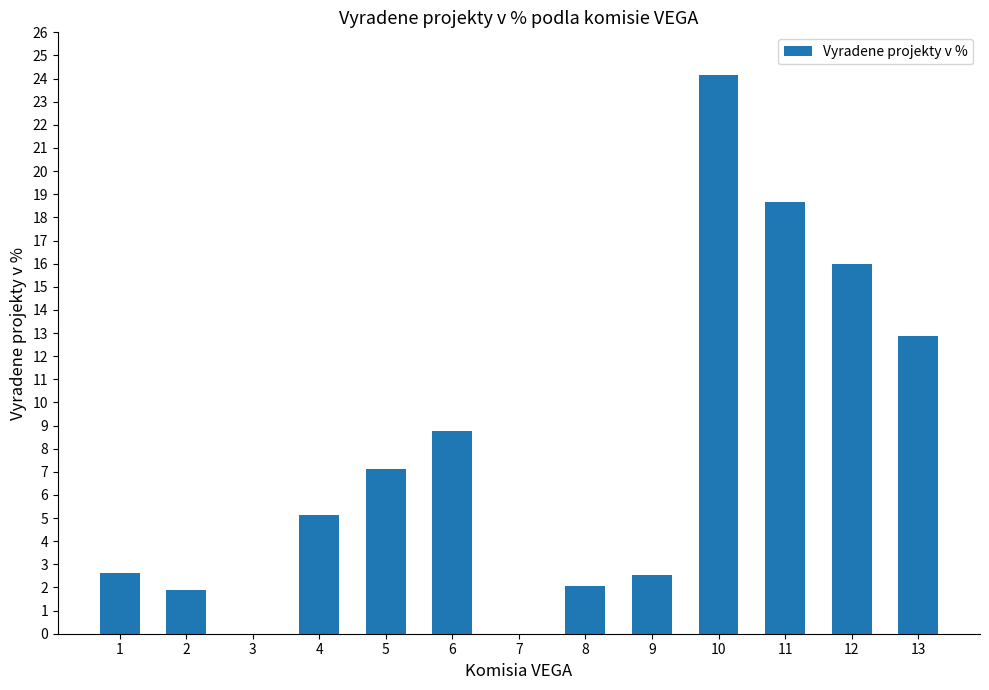

Where does the data first go above 5?

4